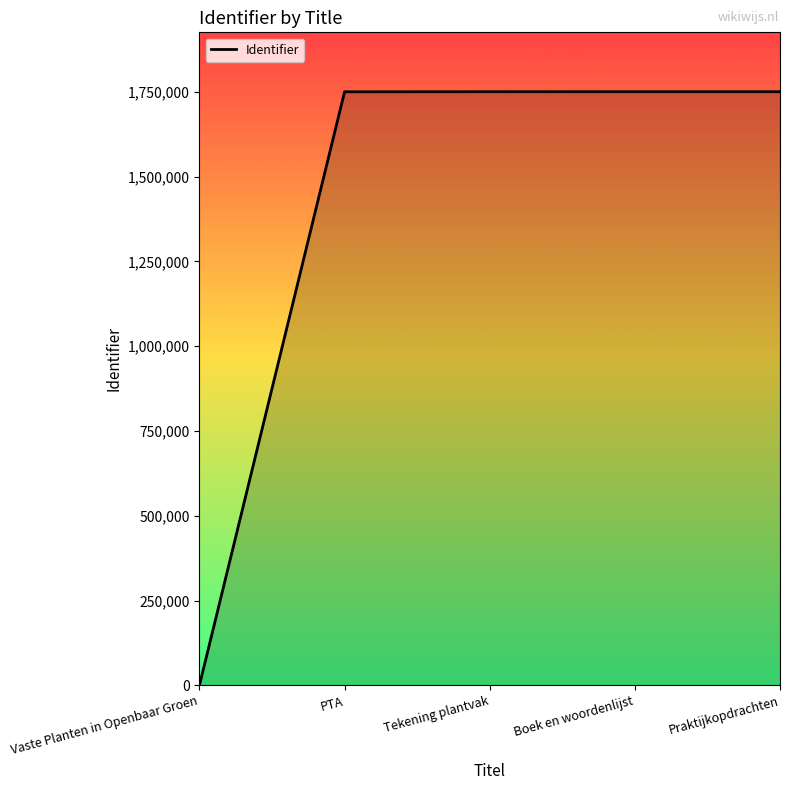

What is the difference between the values at Boek en woordenlijst and Vaste Planten in Openbaar Groen?

1750054